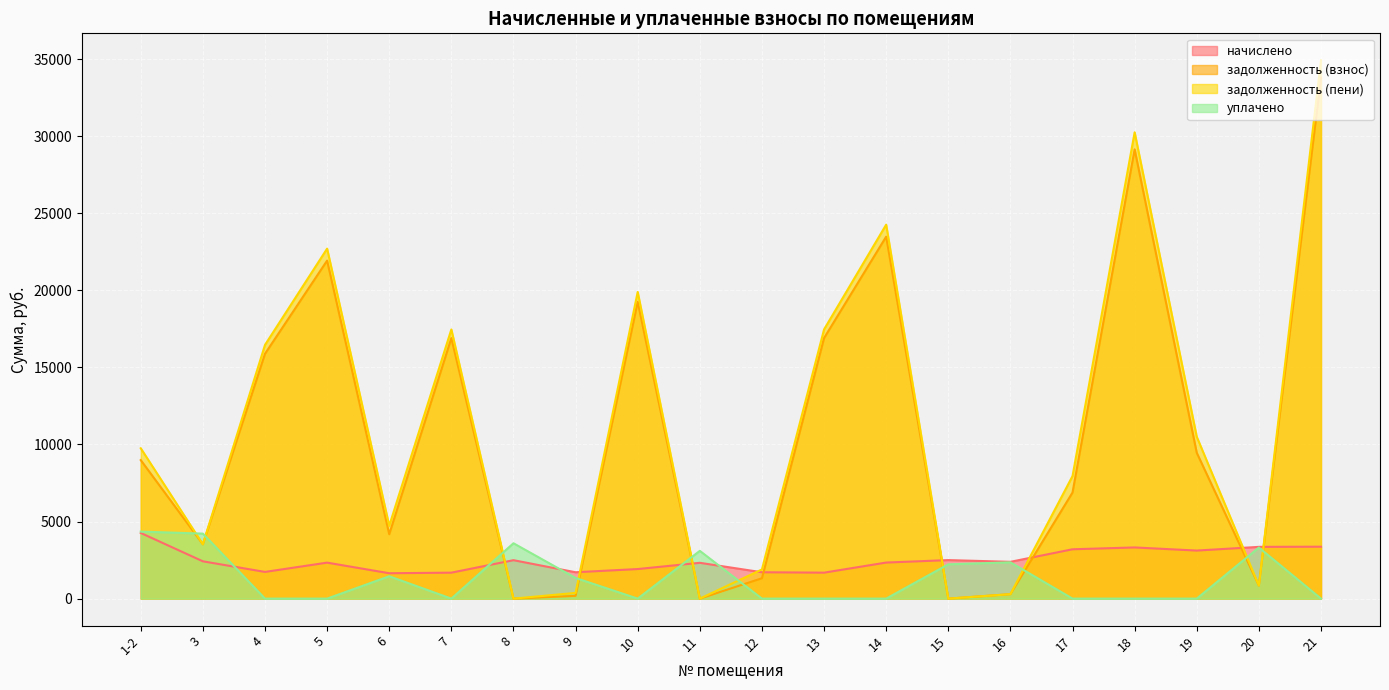

What is the average value of the задолженность (взнос) series?

10647.9